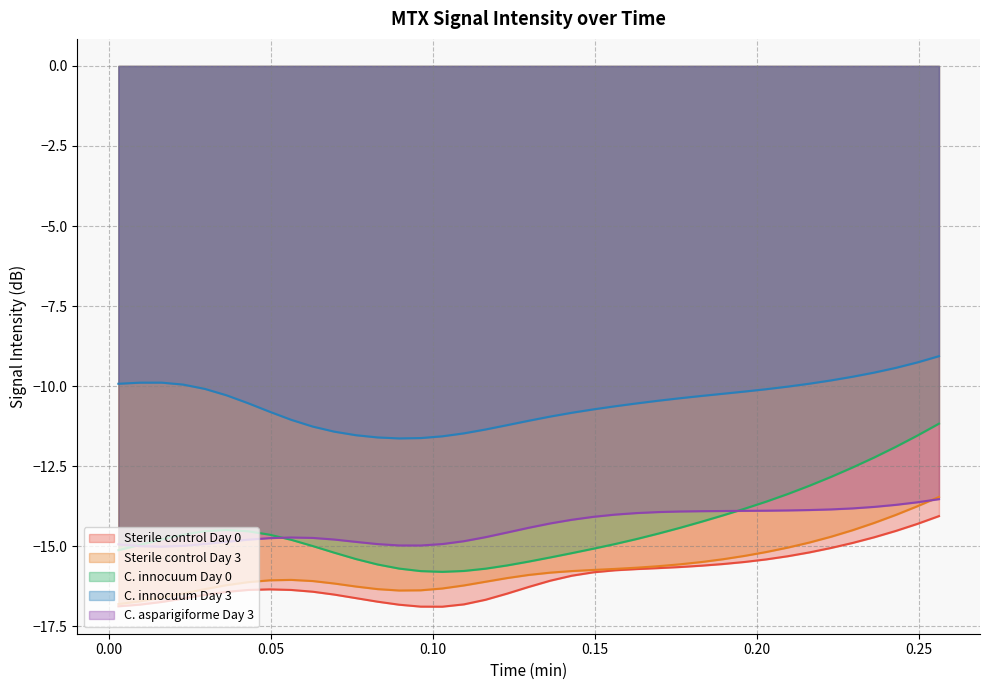

What is the value of the Sterile control Day 3 point at the 37th from the left?

-14.0